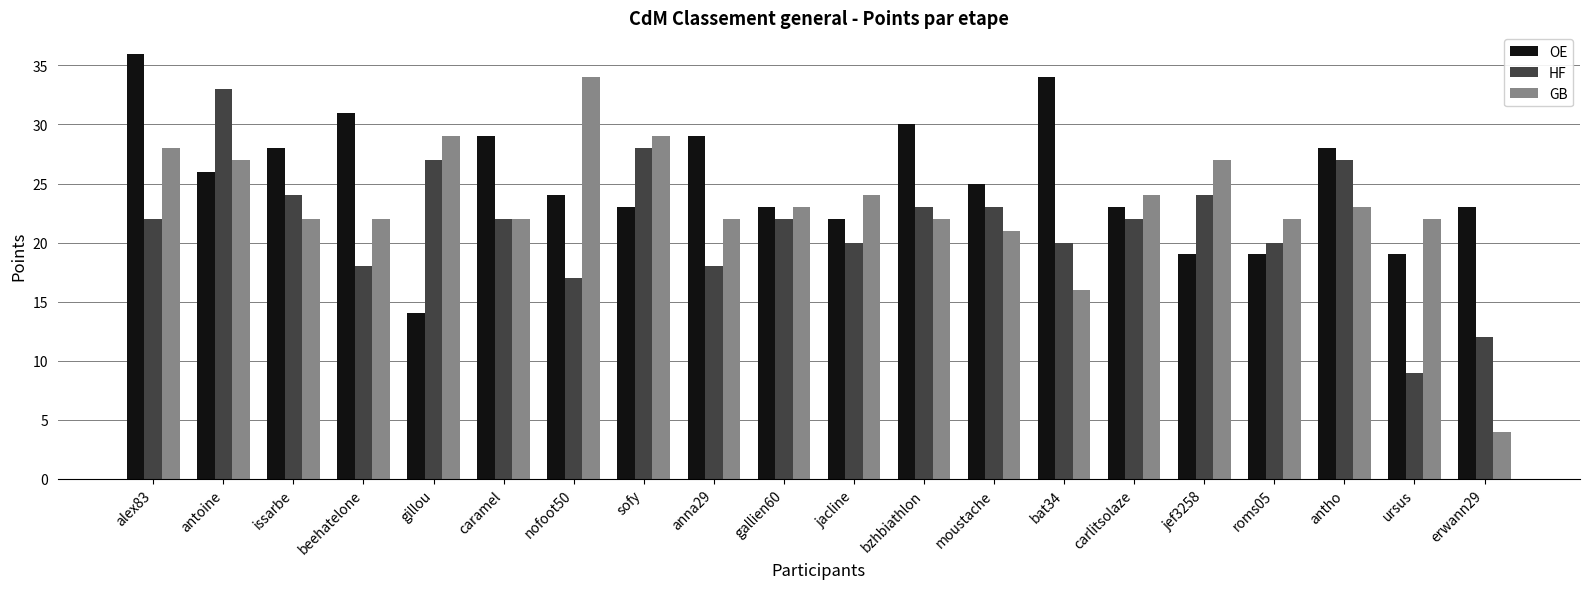

What is the label of the 10th bar from the right?

jacline